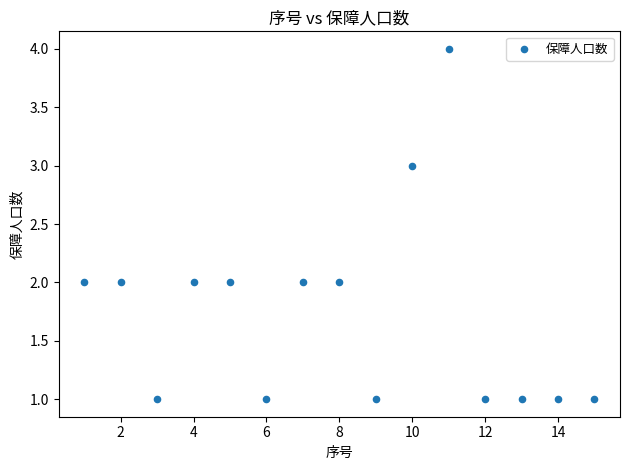

What is the range of Y values (max minus min)?

3